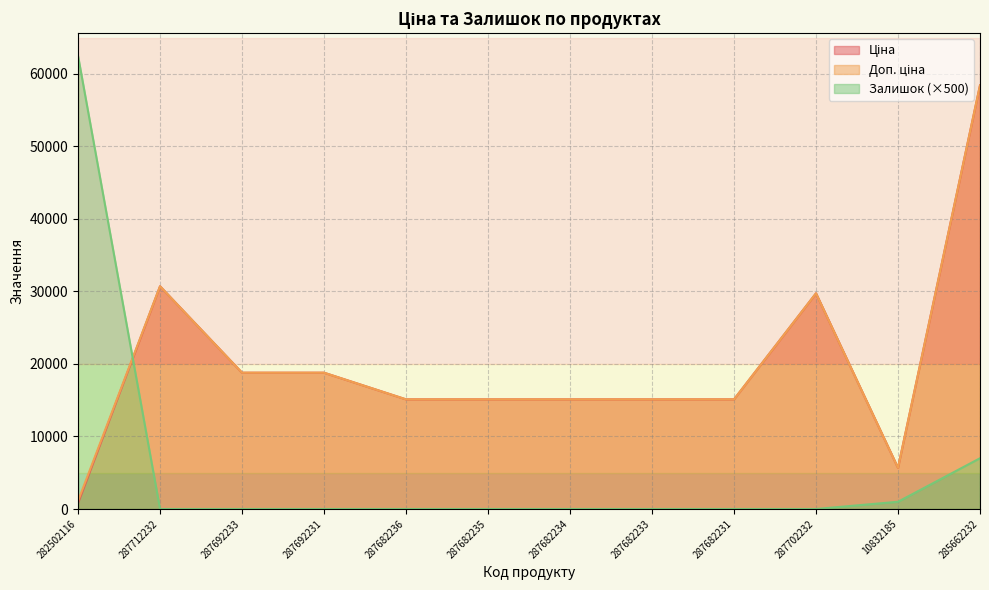

True or false: Доп. ціна has more than 0 interior local peaks.

True